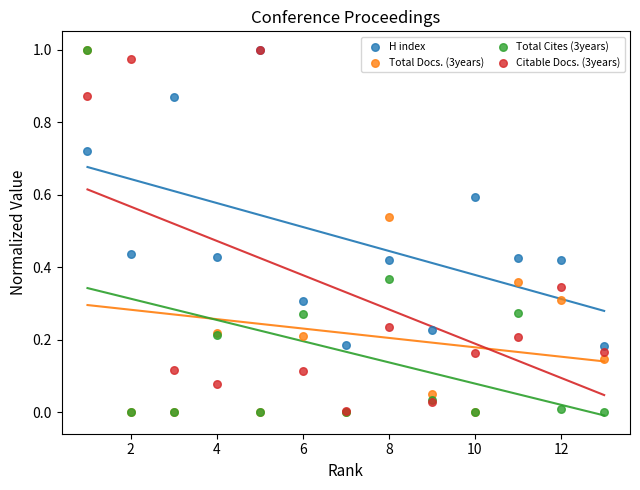

What are all the series names shown in the legend?

H index, Total Docs. (3years), Total Cites (3years), Citable Docs. (3years)